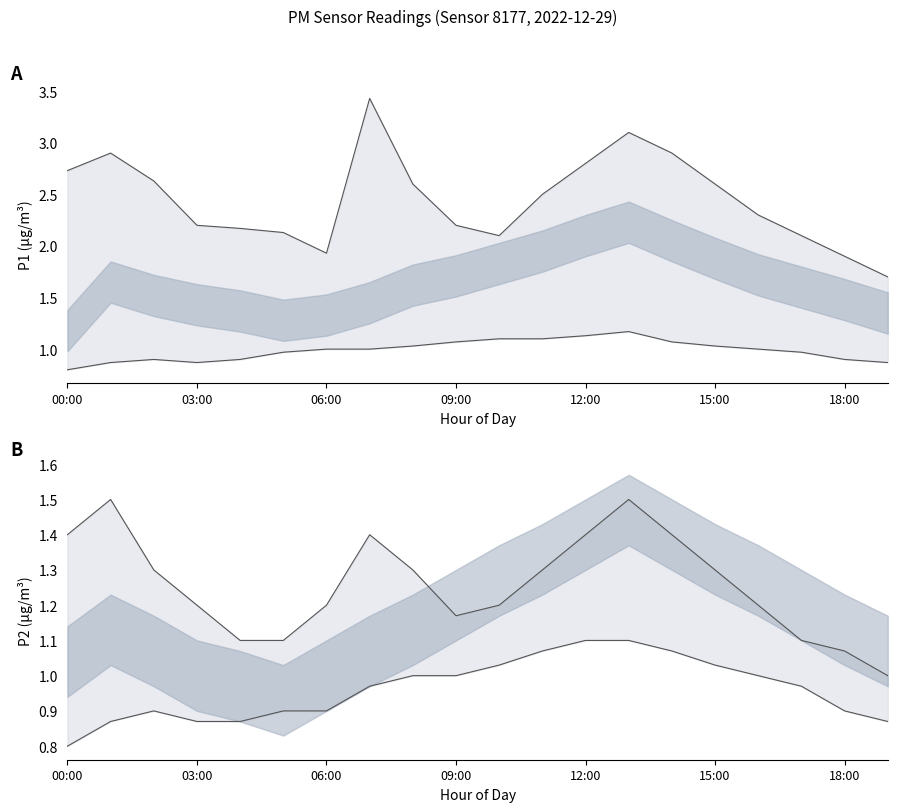

True or false: P2 lower bound and P2 upper bound cross at least once.

False